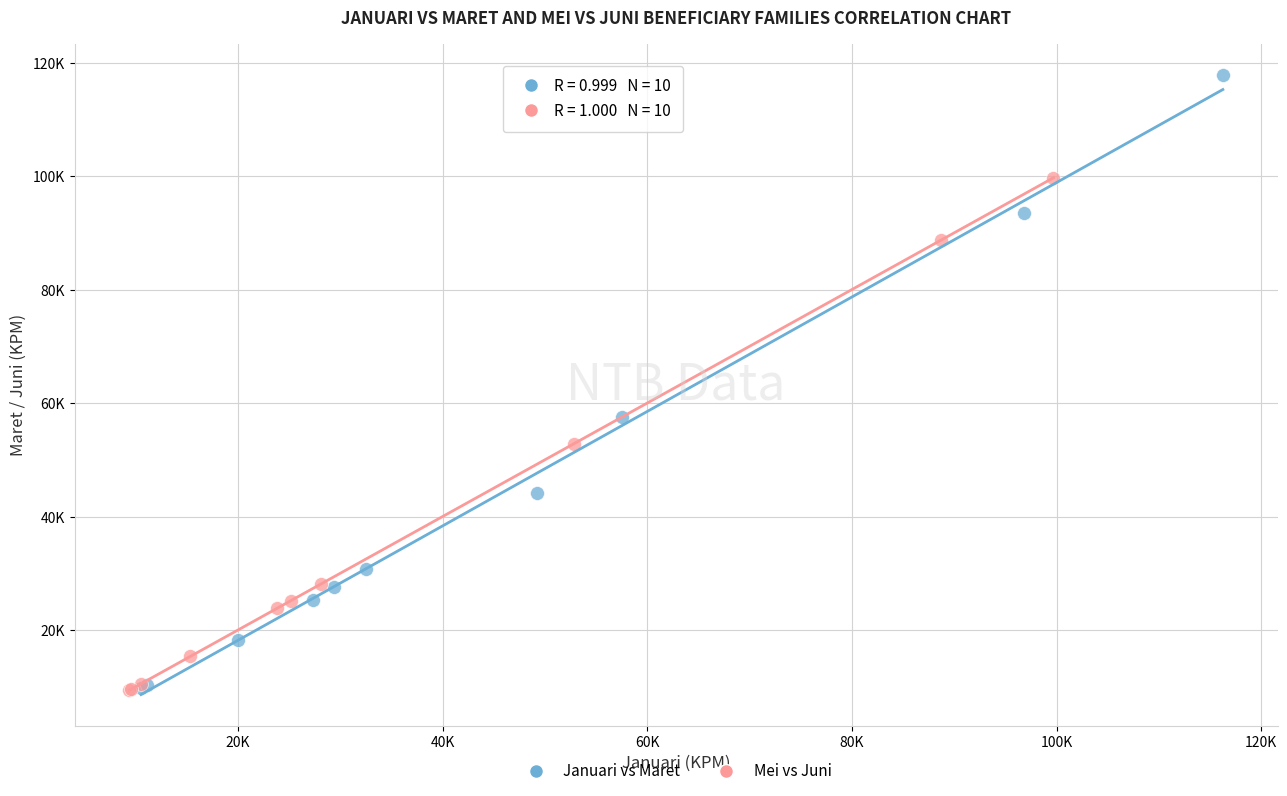

What are all the series names shown in the legend?

Januari vs Maret, Mei vs Juni